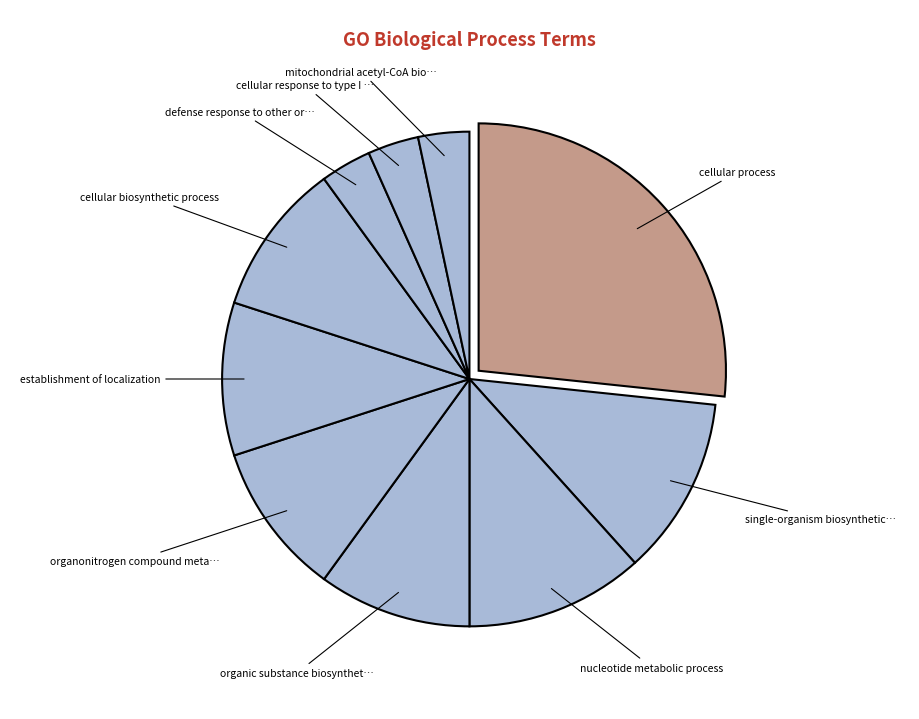

How many slices are in this pie chart?

10